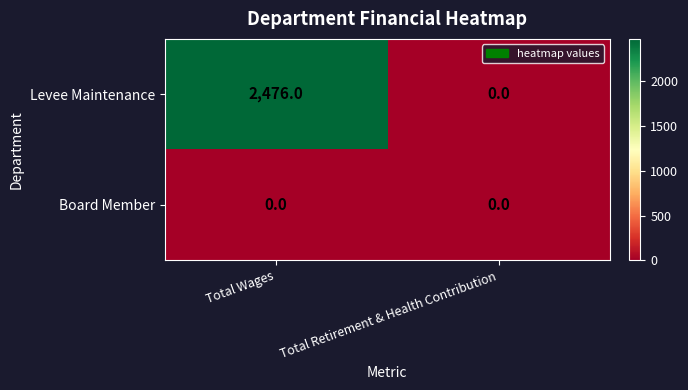

Which series changed the most between Total Wages and Total Retirement & Health Contribution?

Levee Maintenance